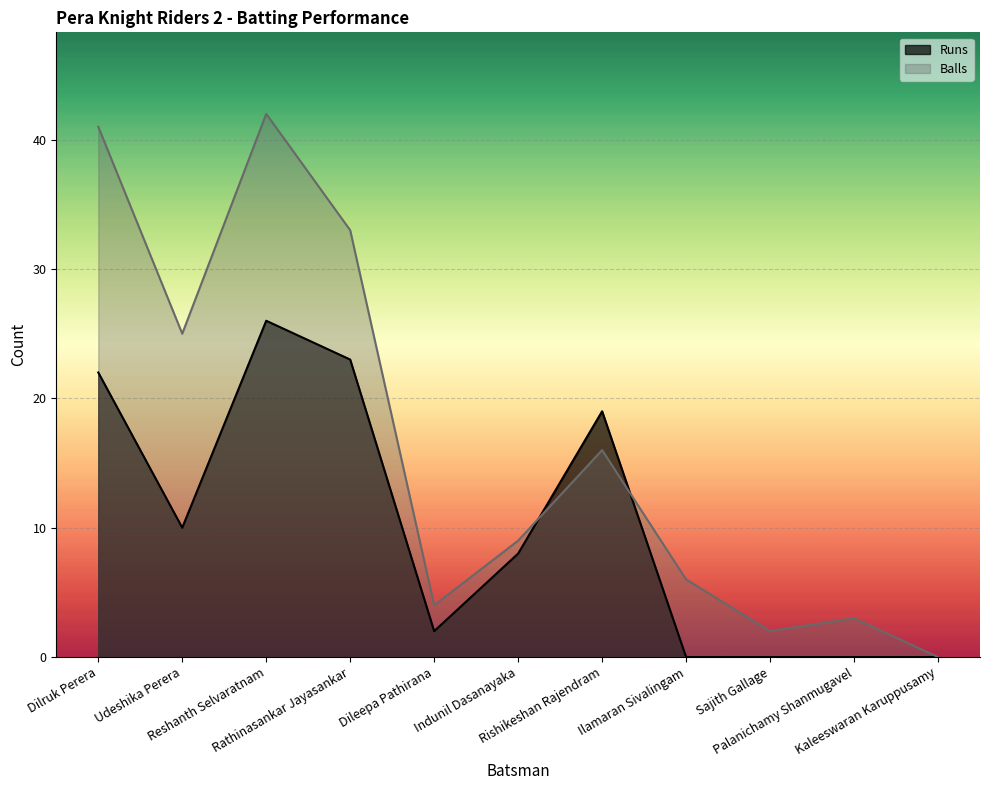

At how many categories does at least one series exceed 1?

10